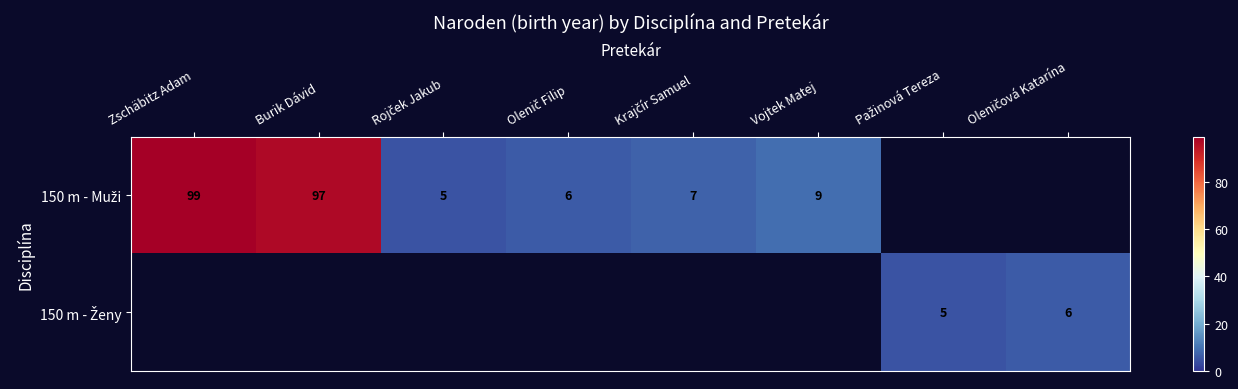

At Vojtek Matej, list the series in order from largest to smallest.

150 m - Muži, 150 m - Ženy